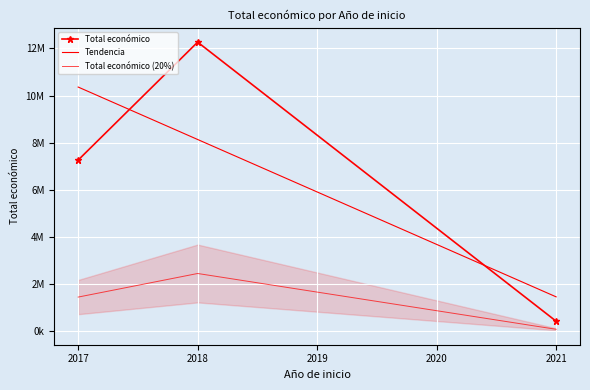

The value at 2021 is 430411. True or false?

True